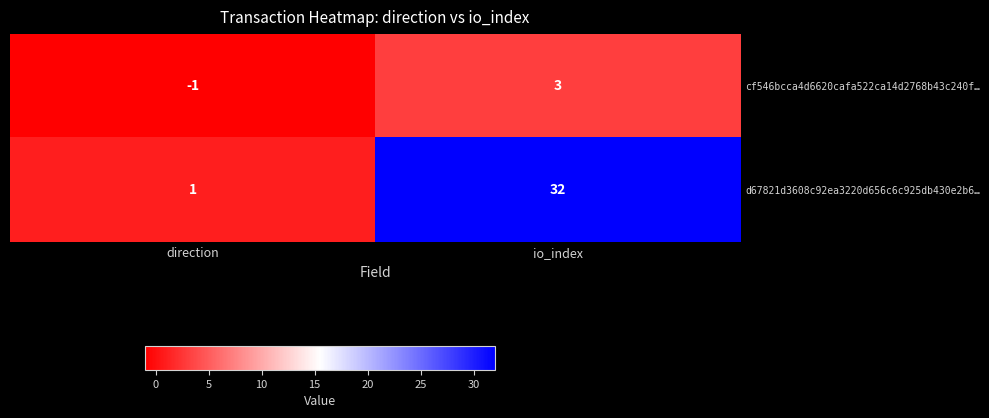

Count the number of categories in the chart.

2